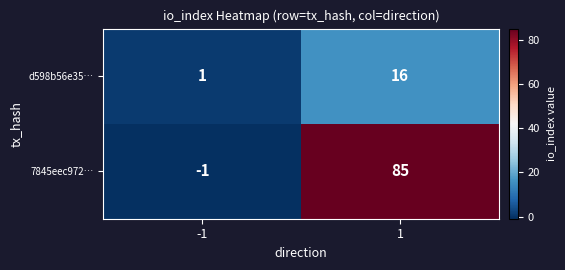

Rank the series by their average value, from highest to lowest.

7845eec972…, d598b56e35…